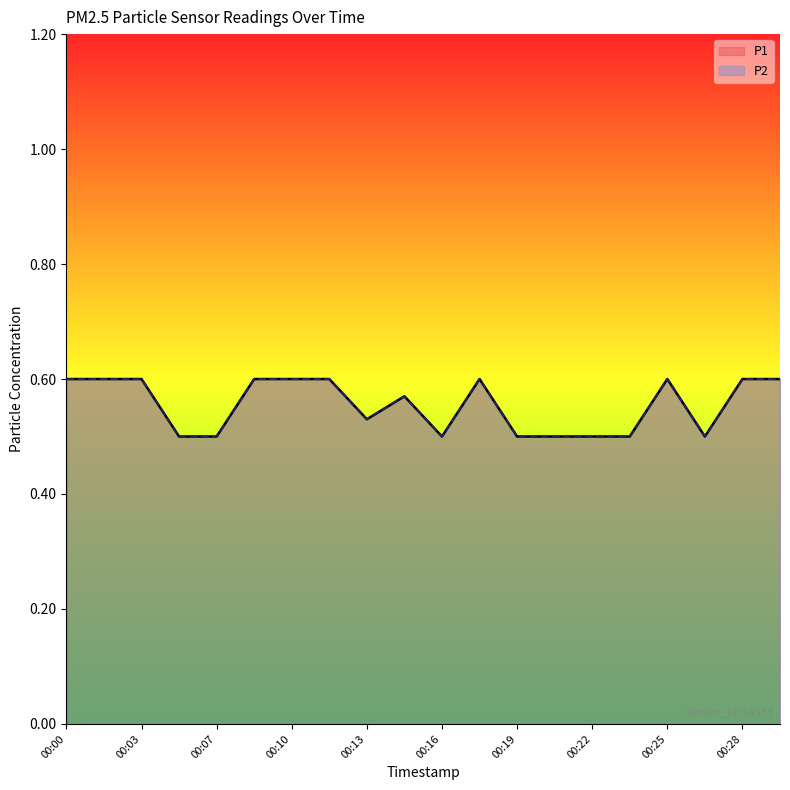

Reading left to right, transcribe all the data shown in this chart.

P1: 00:00=0.6	00:02=0.6	00:03=0.6	00:05=0.5	00:07=0.5	00:08=0.6	00:10=0.6	00:11=0.6	00:13=0.5	00:14=0.6	00:16=0.5	00:17=0.6	00:19=0.5	00:21=0.5	00:22=0.5	00:24=0.5	00:25=0.6	00:27=0.5	00:28=0.6	00:30=0.6
P2: 00:00=0.6	00:02=0.6	00:03=0.6	00:05=0.5	00:07=0.5	00:08=0.6	00:10=0.6	00:11=0.6	00:13=0.5	00:14=0.6	00:16=0.5	00:17=0.6	00:19=0.5	00:21=0.5	00:22=0.5	00:24=0.5	00:25=0.6	00:27=0.5	00:28=0.6	00:30=0.6